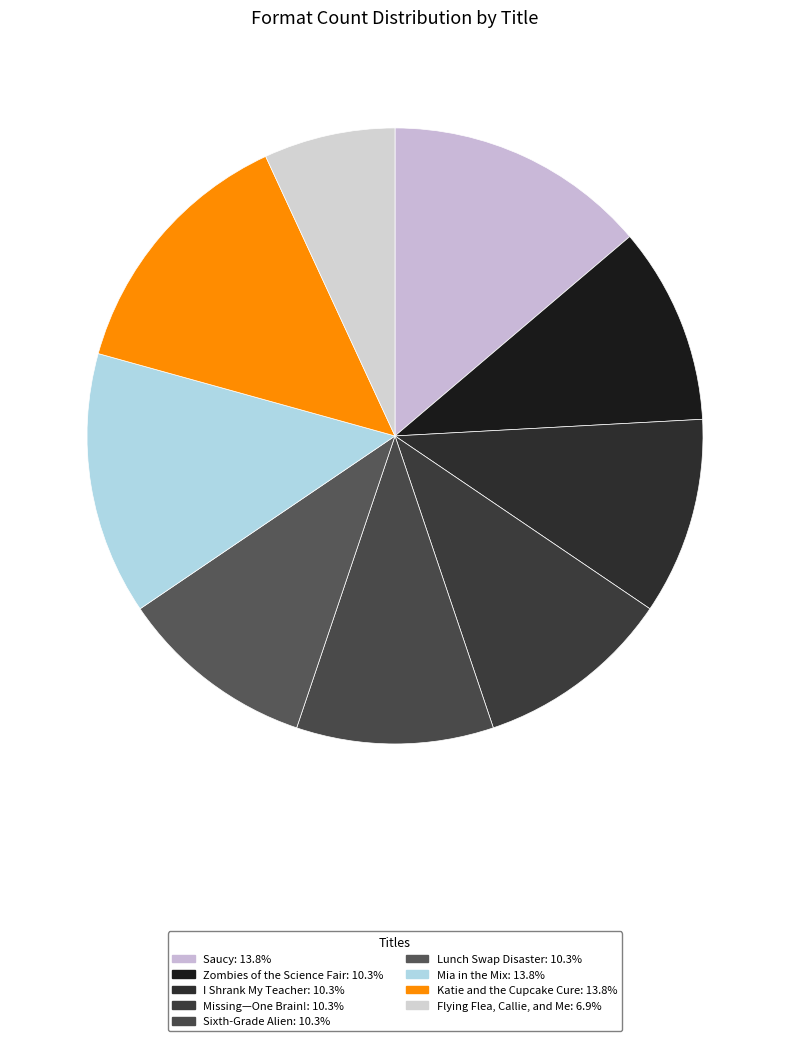

Rank the categories by value from lowest to highest.

Flying Flea, Callie, and Me, Zombies of the Science Fair, I Shrank My Teacher, Missing—One Brain!, Sixth-Grade Alien, Lunch Swap Disaster, Saucy, Mia in the Mix, Katie and the Cupcake Cure